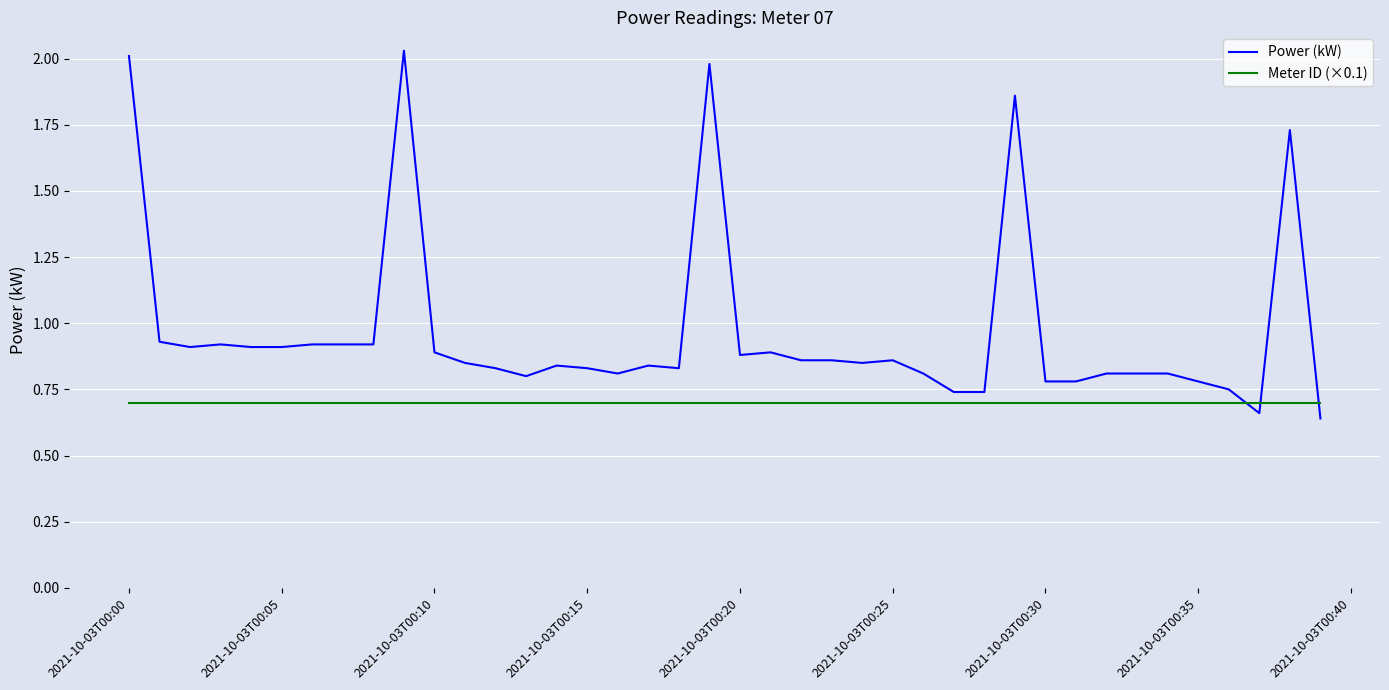

Rank the series by their average value, from lowest to highest.

Meter ID (×0.1), Power (kW)